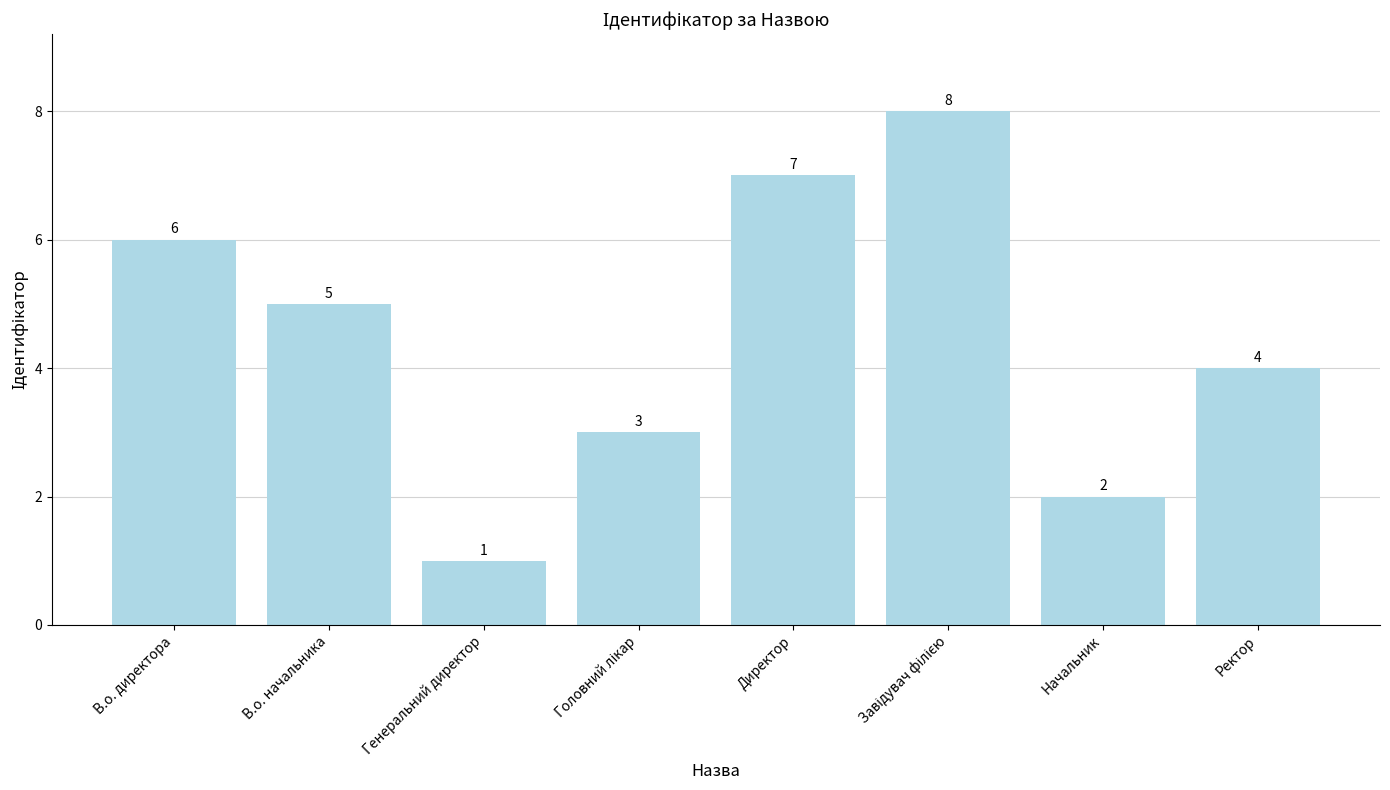

Reading right to left, extract all data points from this chart.

4	2	8	7	3	1	5	6